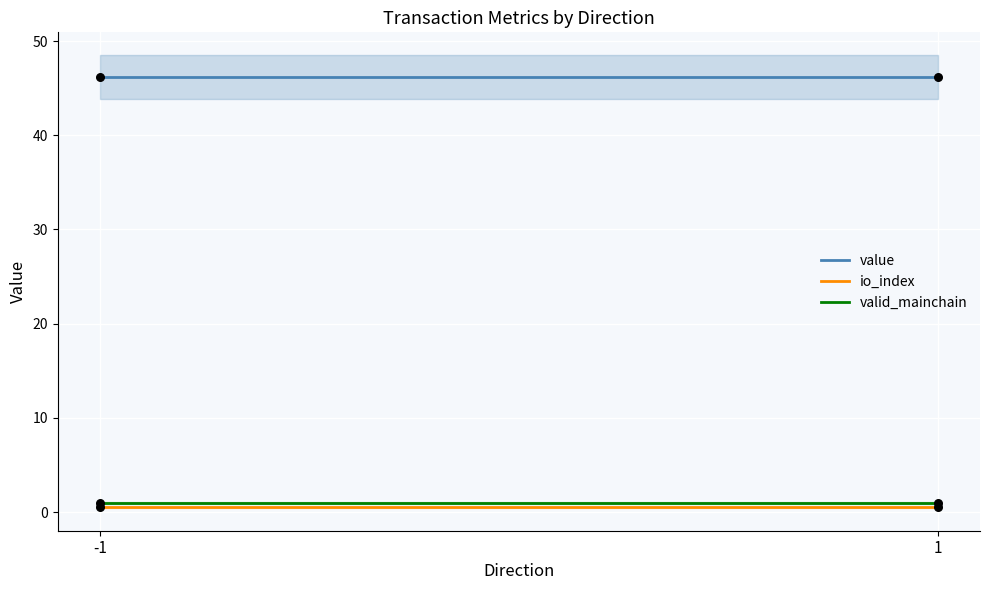

Which series has the largest total across all categories?

value